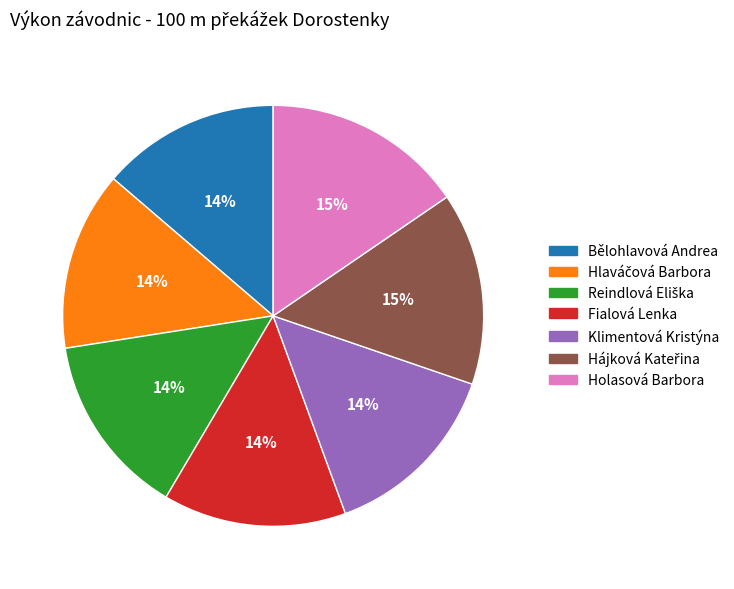

How many segments does this pie chart have?

7